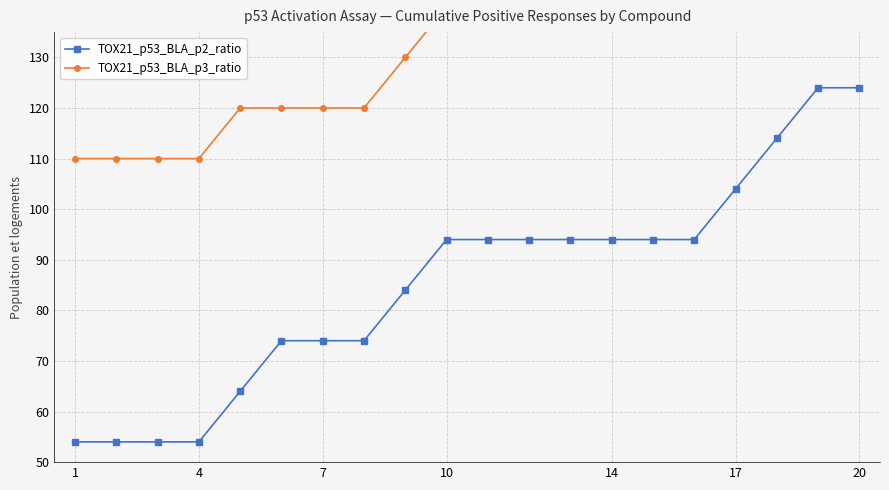

Is it true that TOX21_p53_BLA_p2_ratio equals 98 at 7?

False